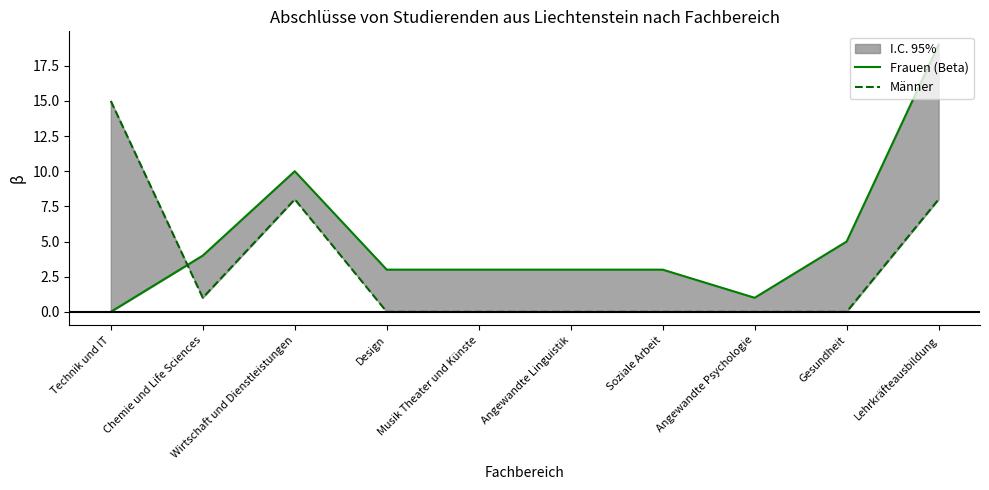

Reading right to left, list all the values displayed in this chart.

Frauen (Beta): 19	5	1	3	3	3	3	10	4	0
Männer: 8	0	0	0	0	0	0	8	1	15